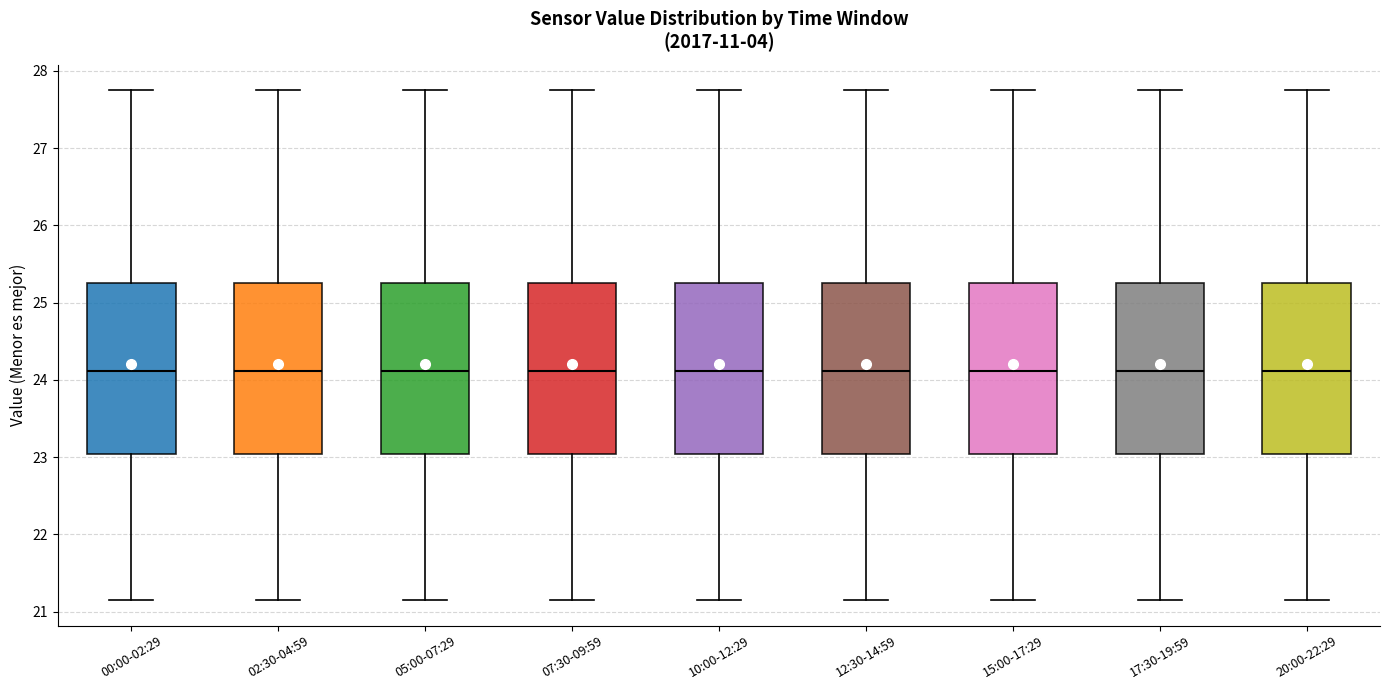

Reading left to right, read every box against the y-axis: the position of its median line, the range the box covers, and the ends of its whiskers. The values are not printed on the chart, so give them approximately, as read against the axis.

00:00-02:29: median 24.1, box 23.0 to 25.3, whiskers 21.2 to 27.8
02:30-04:59: median 24.1, box 23.0 to 25.3, whiskers 21.2 to 27.8
05:00-07:29: median 24.1, box 23.0 to 25.3, whiskers 21.2 to 27.8
07:30-09:59: median 24.1, box 23.0 to 25.3, whiskers 21.2 to 27.8
10:00-12:29: median 24.1, box 23.0 to 25.3, whiskers 21.2 to 27.8
12:30-14:59: median 24.1, box 23.0 to 25.3, whiskers 21.2 to 27.8
15:00-17:29: median 24.1, box 23.0 to 25.3, whiskers 21.2 to 27.8
17:30-19:59: median 24.1, box 23.0 to 25.3, whiskers 21.2 to 27.8
20:00-22:29: median 24.1, box 23.0 to 25.3, whiskers 21.2 to 27.8